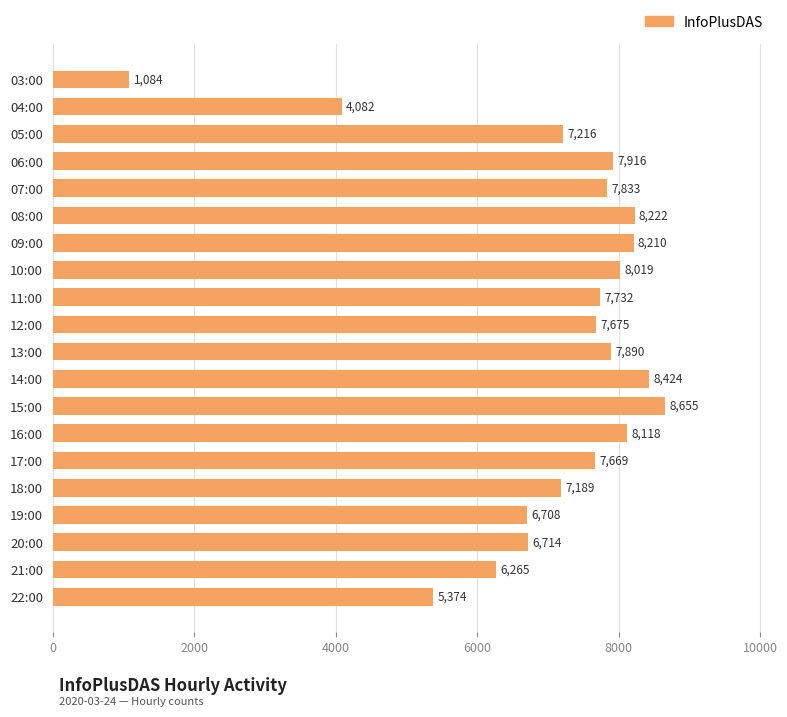

Rank the categories by value from lowest to highest.

03:00, 04:00, 22:00, 21:00, 19:00, 20:00, 18:00, 05:00, 17:00, 12:00, 11:00, 07:00, 13:00, 06:00, 10:00, 16:00, 09:00, 08:00, 14:00, 15:00